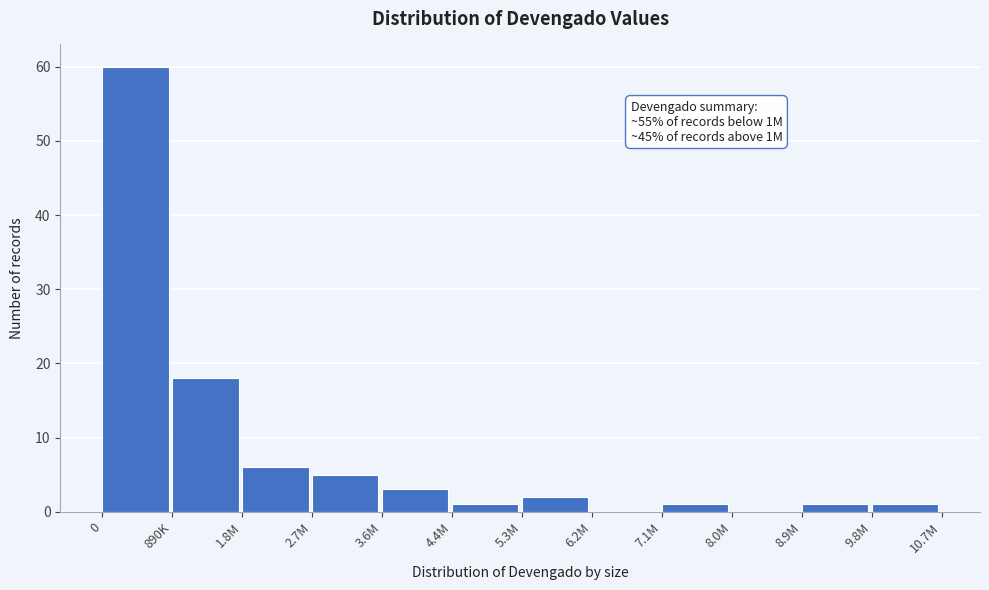

Reading left to right, transcribe all the data shown in this chart.

0=60	890K=18	1.8M=6	2.7M=5	3.6M=3	4.4M=1	5.3M=2	6.2M=0	7.1M=1	8.0M=0	8.9M=1	9.8M=1